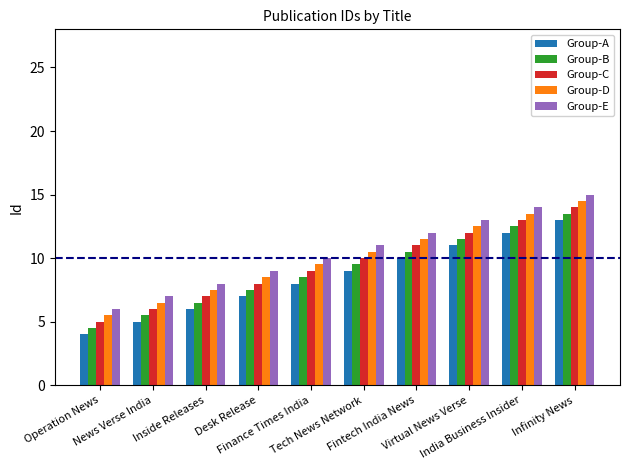

The value of Group-E at Tech News Network is 2.6. True or false?

False